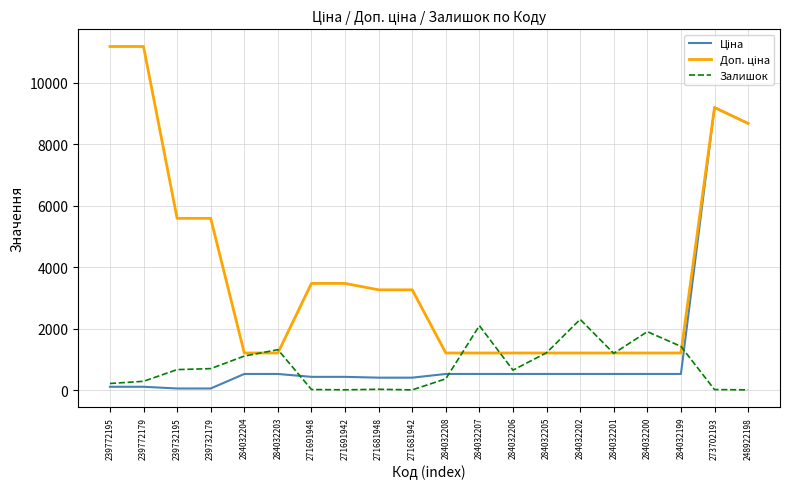

What is the greatest value displayed?

11182.0